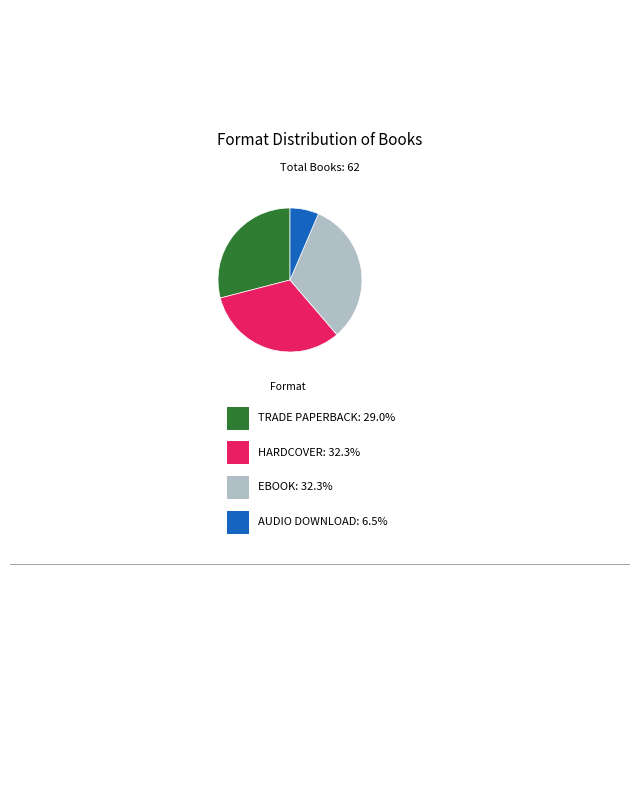

Is there a majority slice in this chart?

No